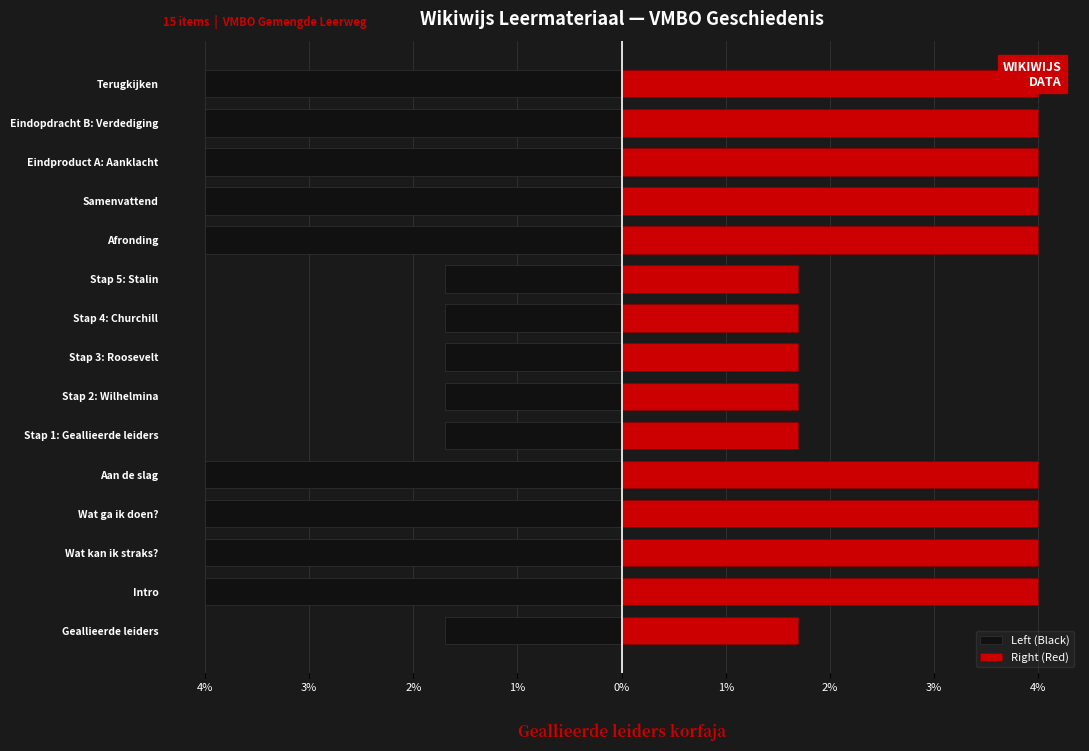

Which series has the widest spread of values?

Left (Black)